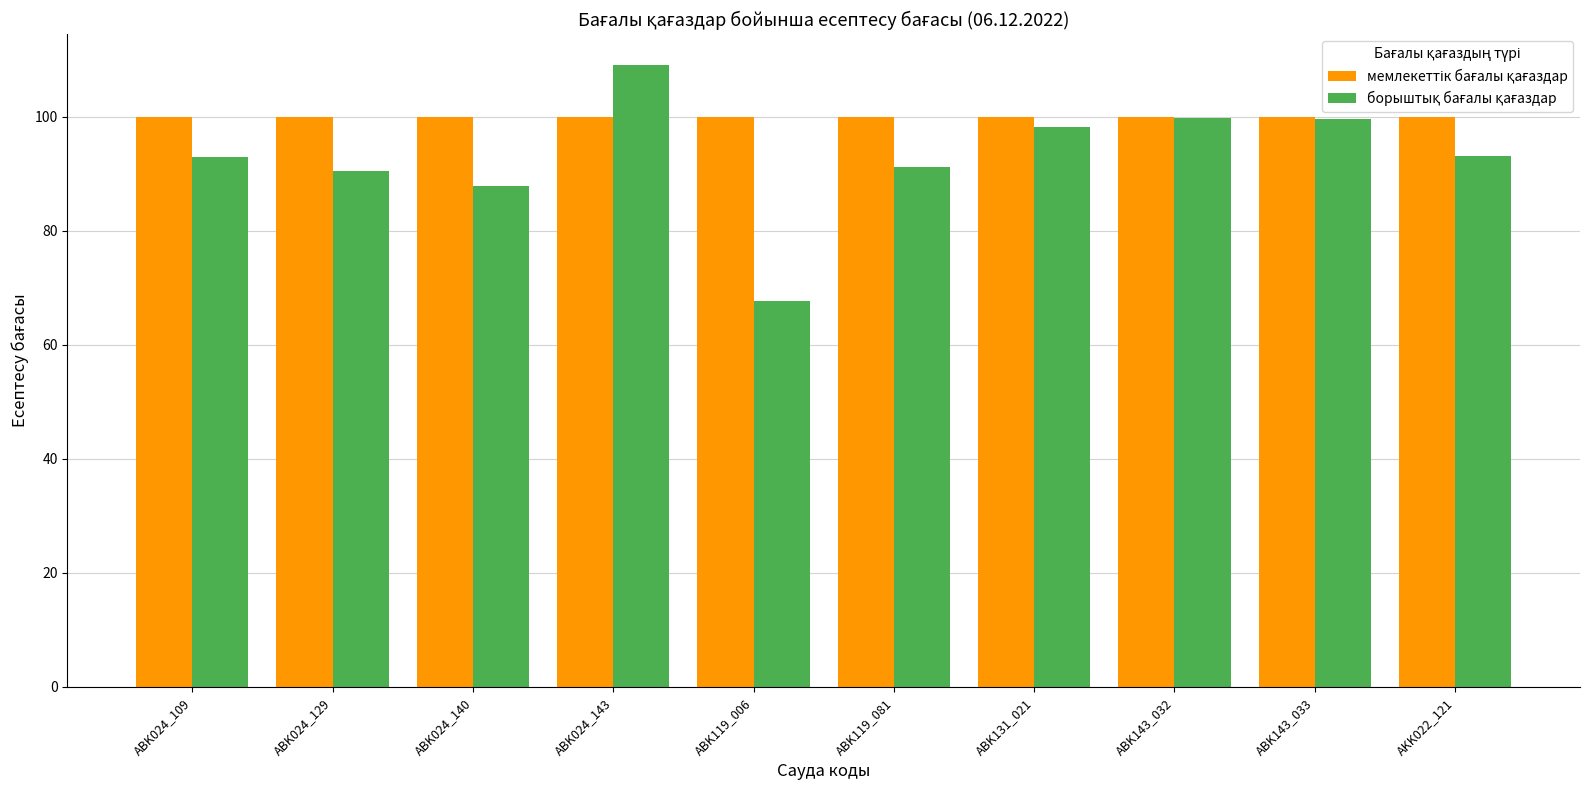

What is the greatest value displayed?

109.0